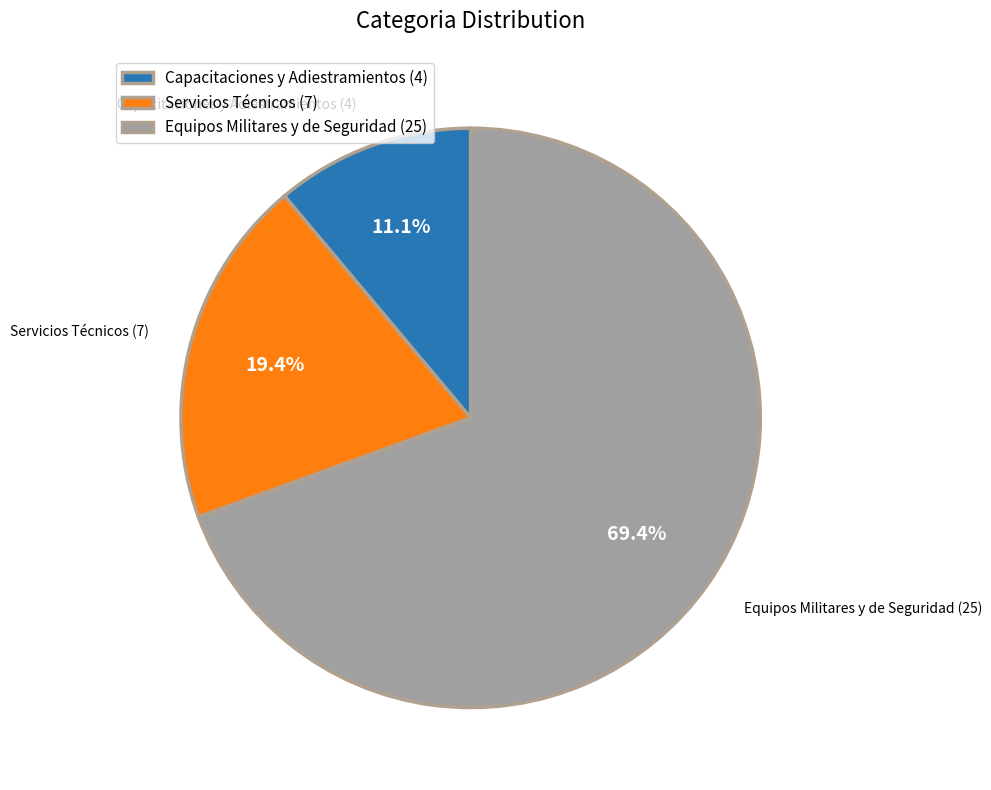

To the nearest percent, what percentage of the pie is Servicios Técnicos?

19%